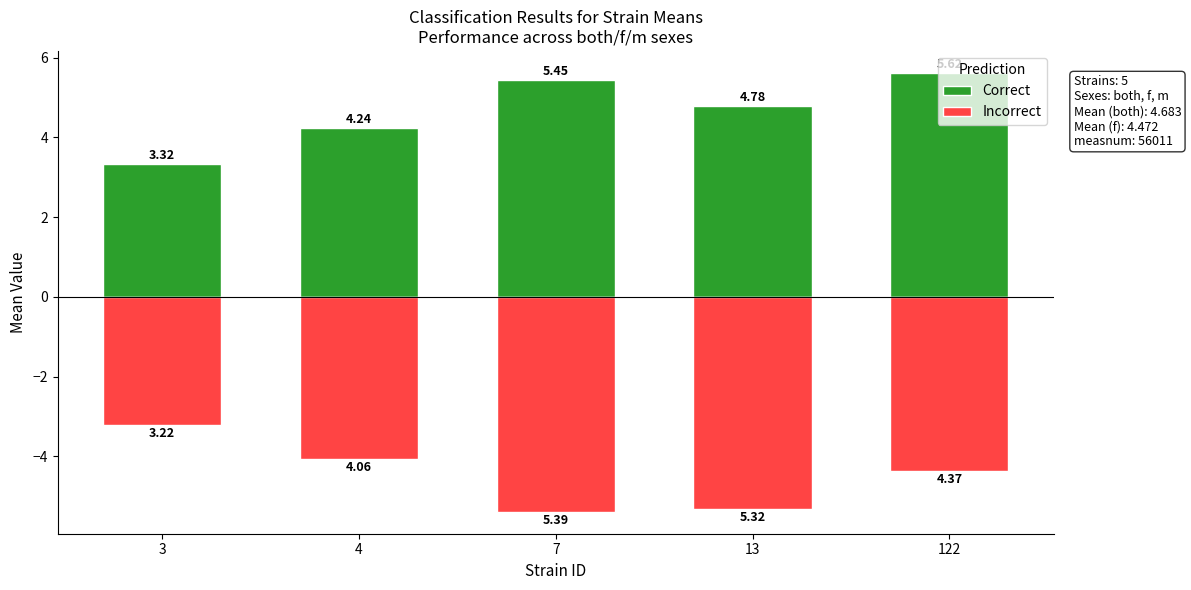

List the series in order of their peak value, lowest first.

Incorrect, Correct